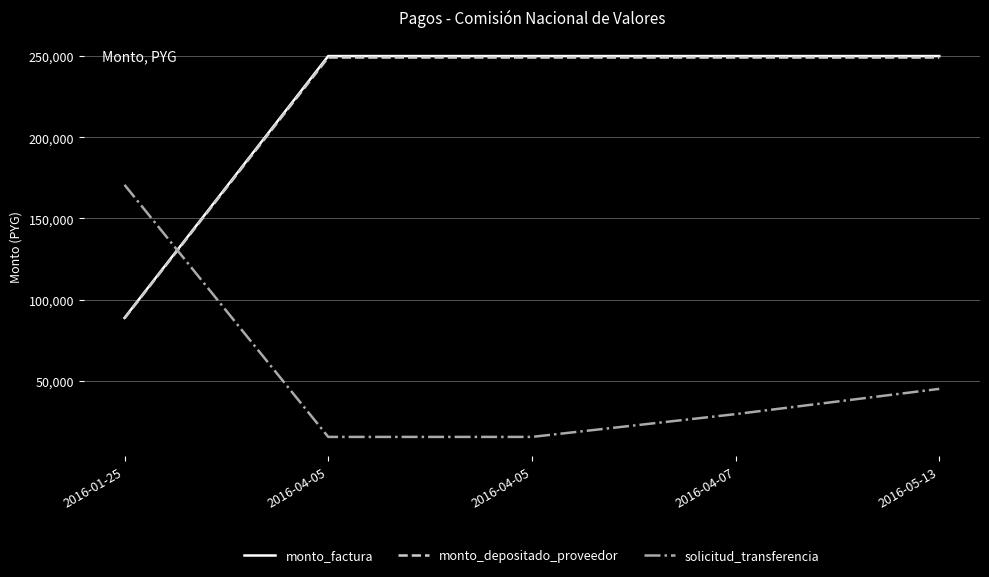

What is the approximate value of solicitud_transferencia at 2016-01-25, to the nearest 100?

170700